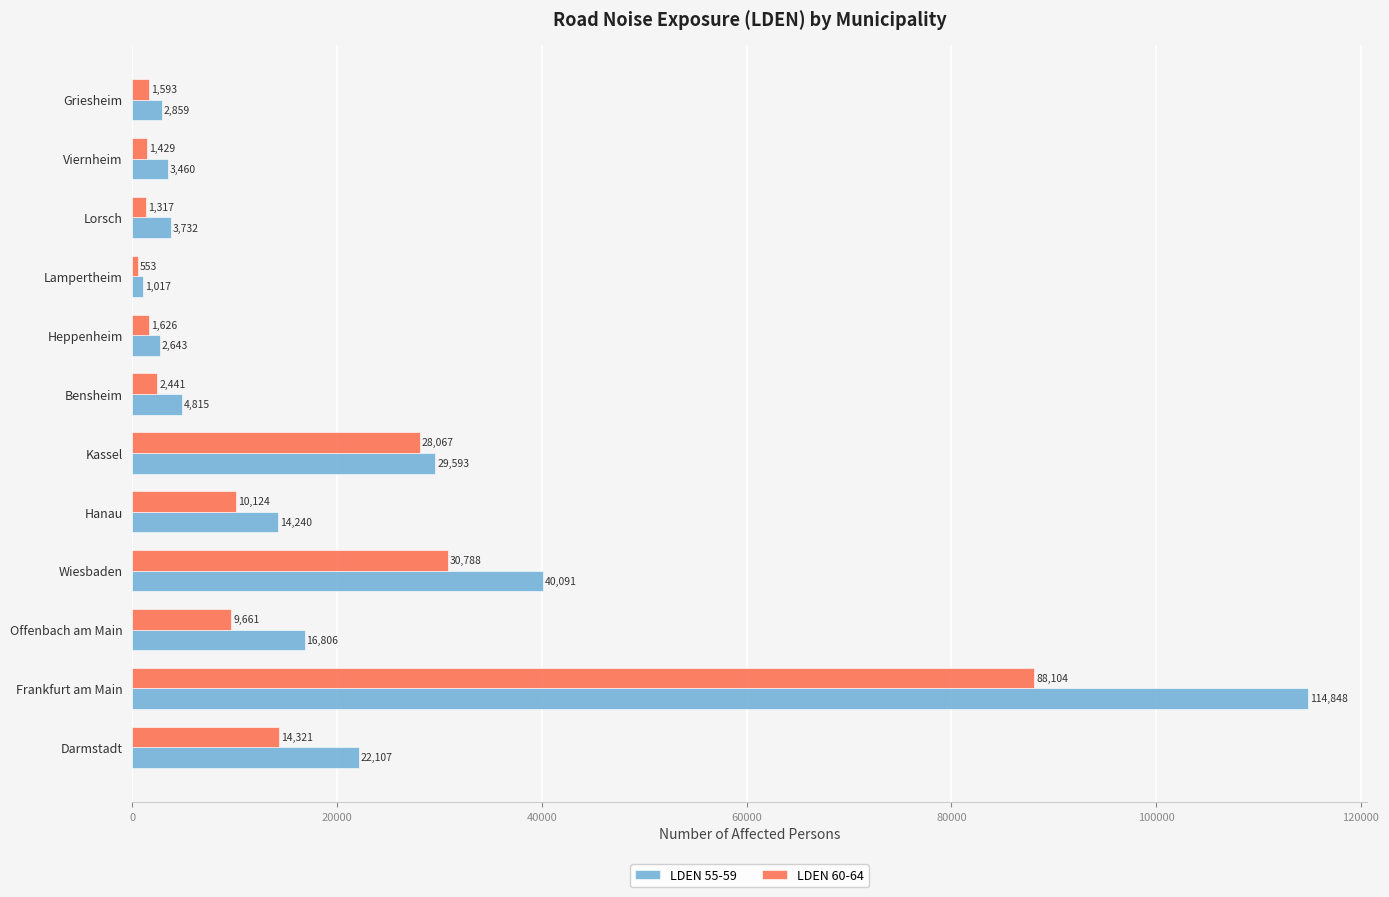

At Lampertheim, list the series in order from largest to smallest.

LDEN 55-59, LDEN 60-64